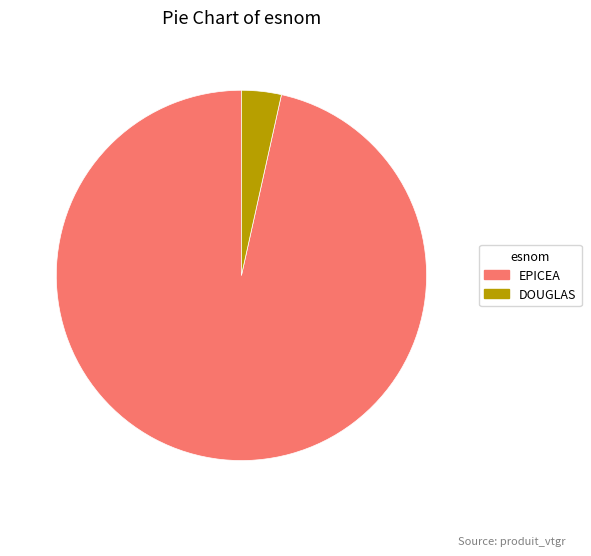

Is there any slice that represents more than half of the pie?

Yes